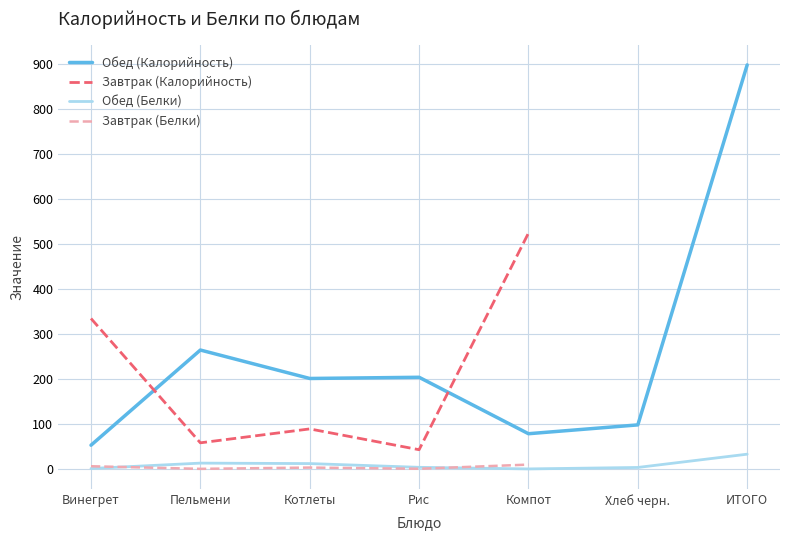

Is it true that Обед (Калорийность) equals 200.9 at Котлеты?

True